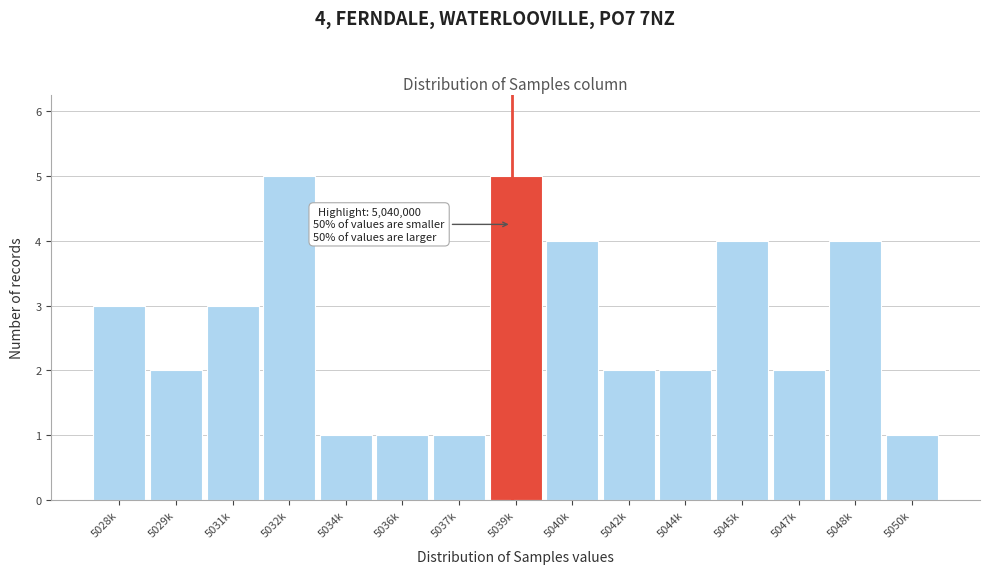

Reading right to left, list all the values displayed in this chart.

1	4	2	4	2	2	4	5	1	1	1	5	3	2	3